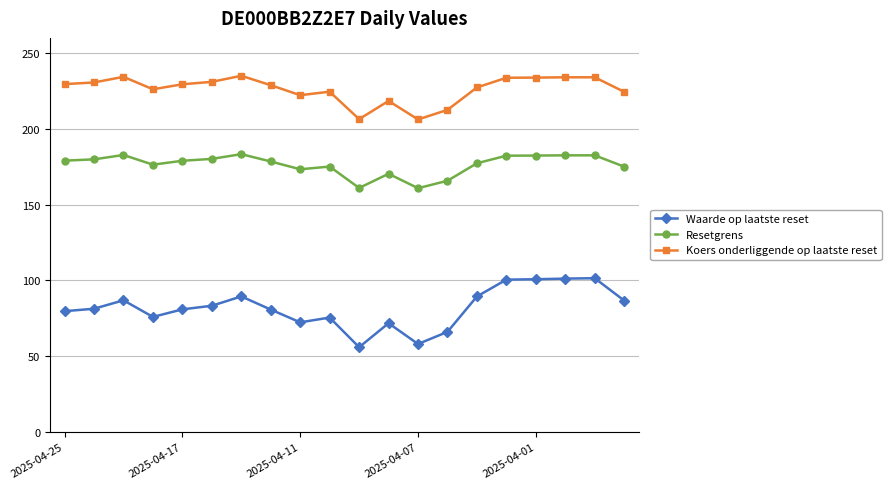

Which series has the widest spread of values?

Waarde op laatste reset